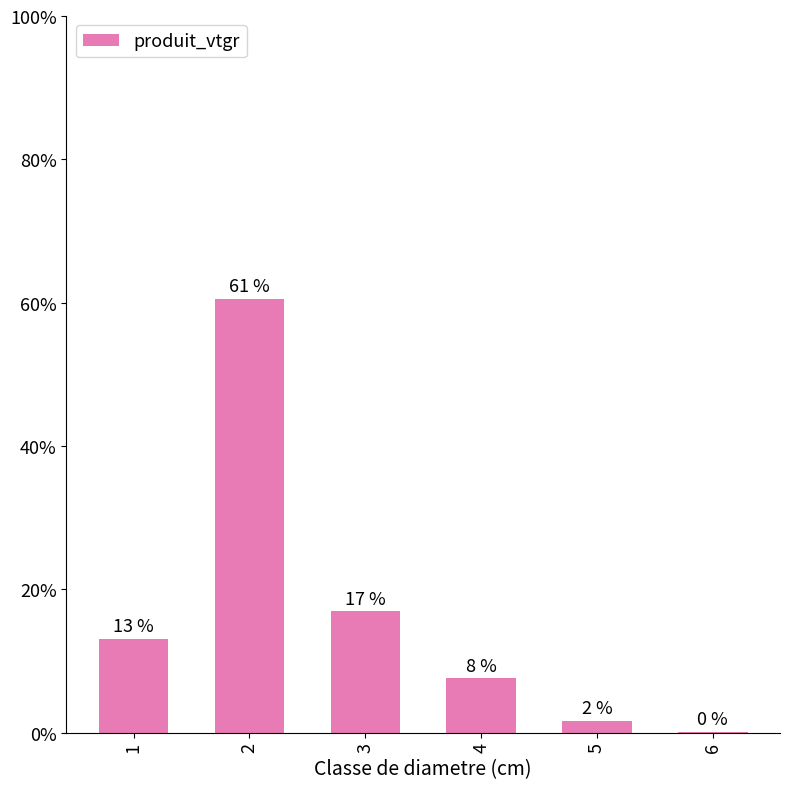

What is the difference between the maximum and minimum values?

60.4